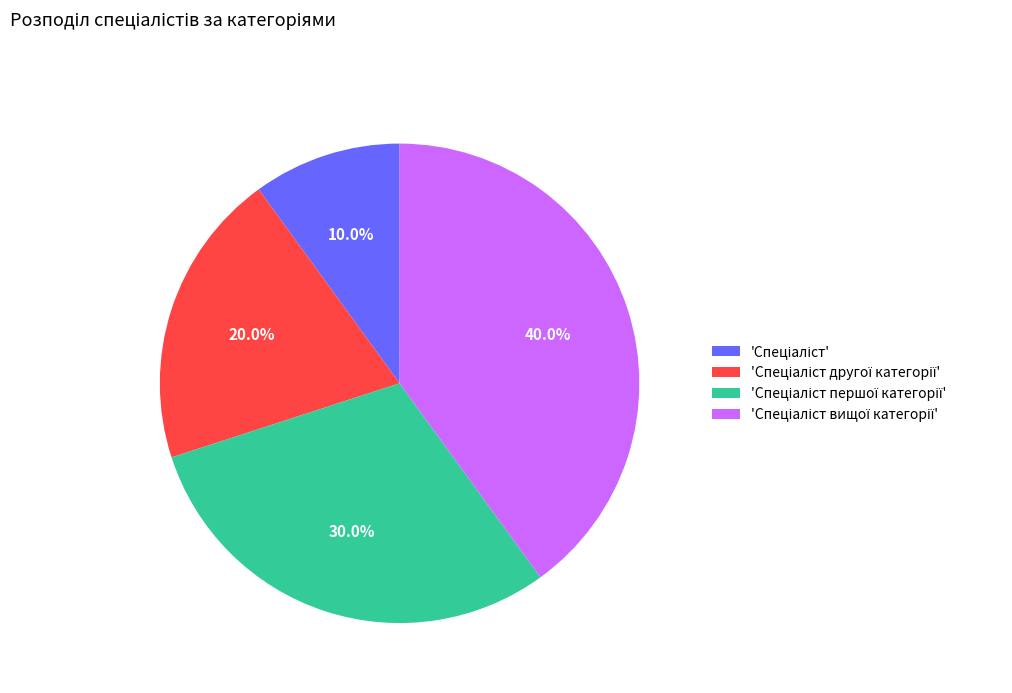

Does any single category account for the majority?

No